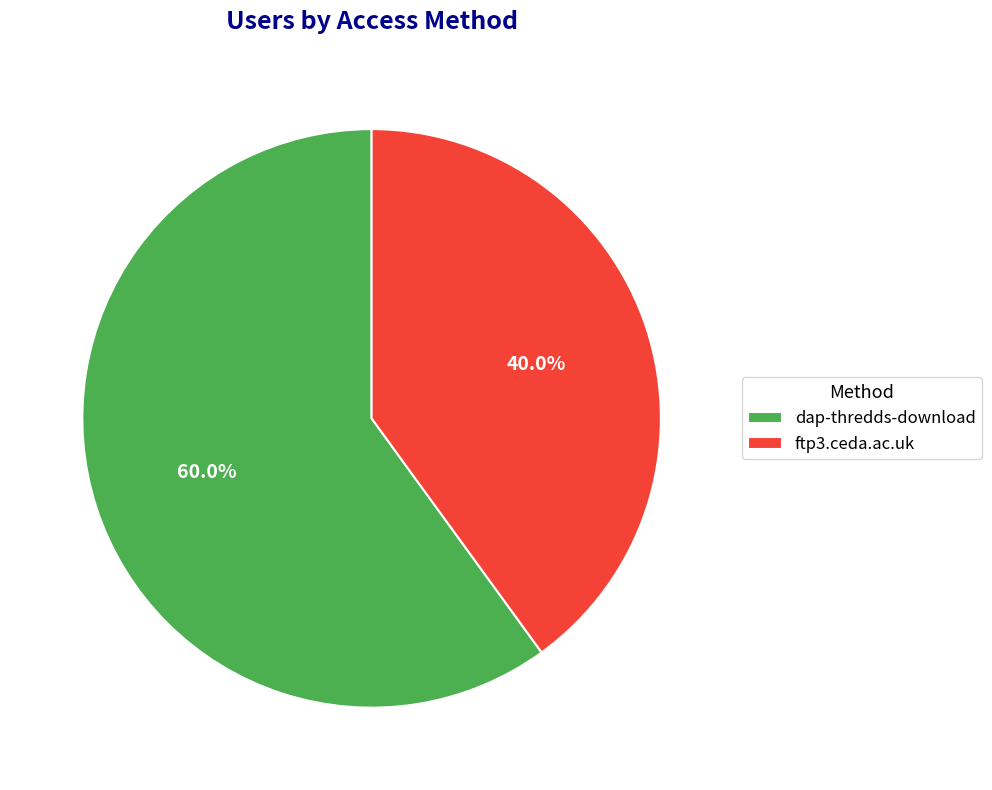

To the nearest percent, what portion does dap-thredds-download represent?

60%